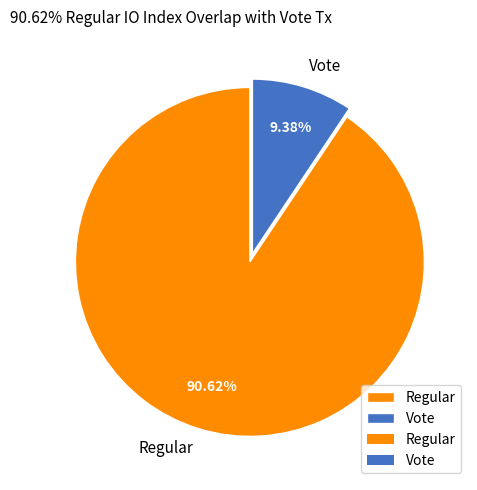

To the nearest percent, what is the average slice percentage?

50%